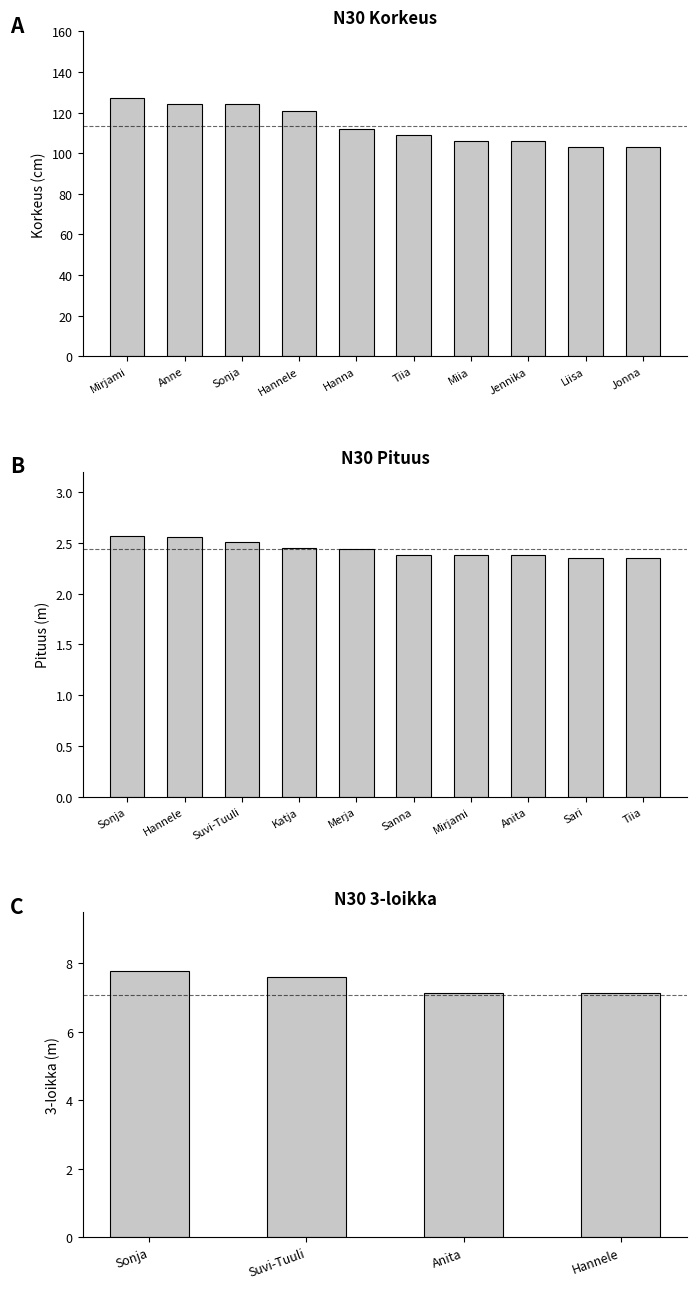

Rank the series at Jennika from lowest to highest value.

Pituus, Korkeus